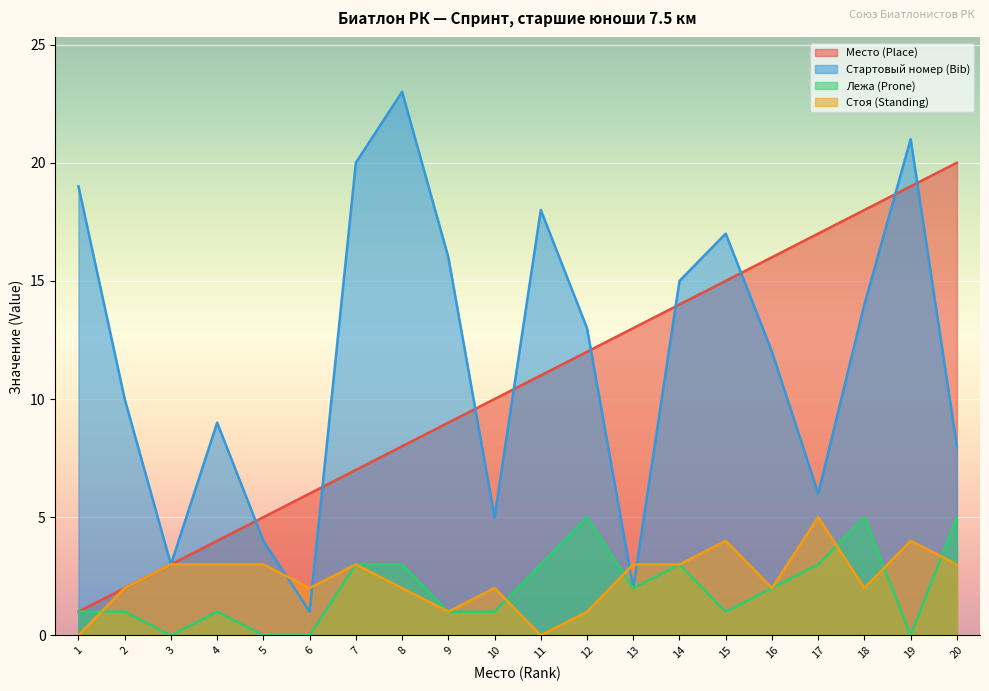

Which category has the highest value in the Лежа (Prone) series?

12